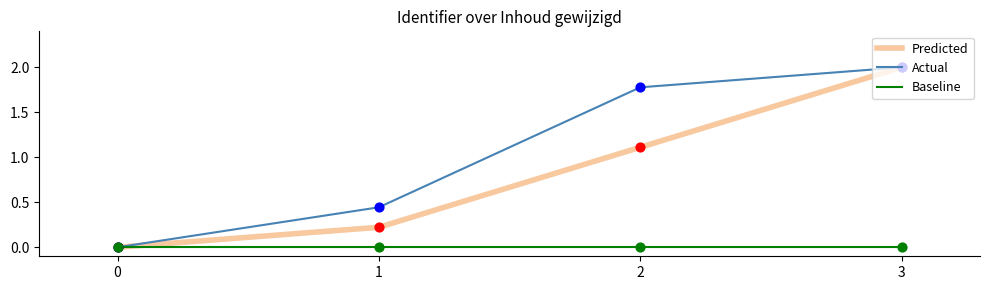

What is the spread (max minus min) of values at 3?

2.0